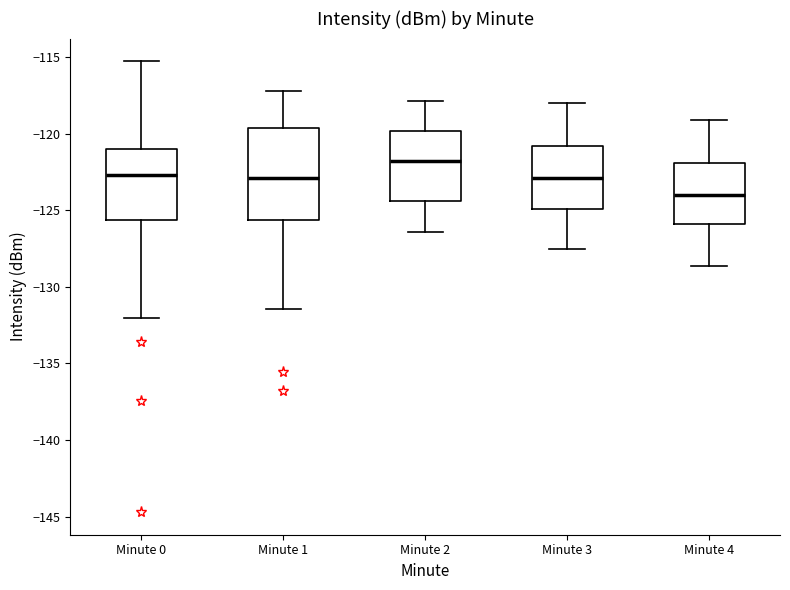

Where does the median line of the box for Minute 2 sit on the y-axis? The values are not printed on the chart, so give them approximately, as read against the axis.

-122.0